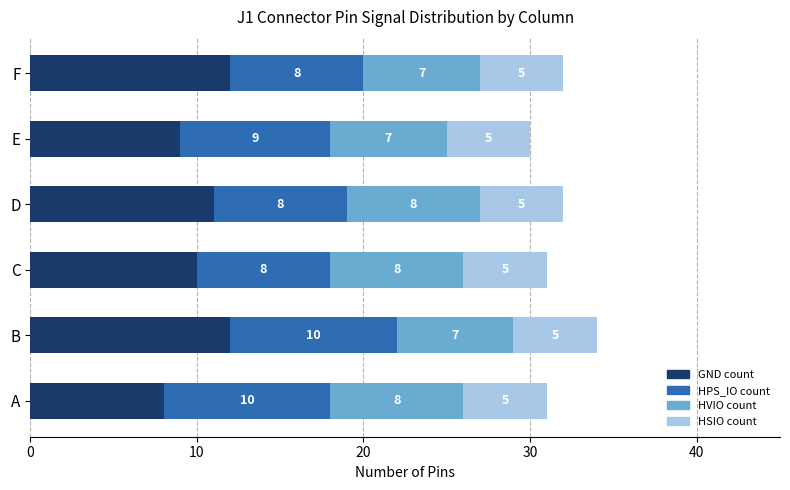

Read the GND count value at D.

11